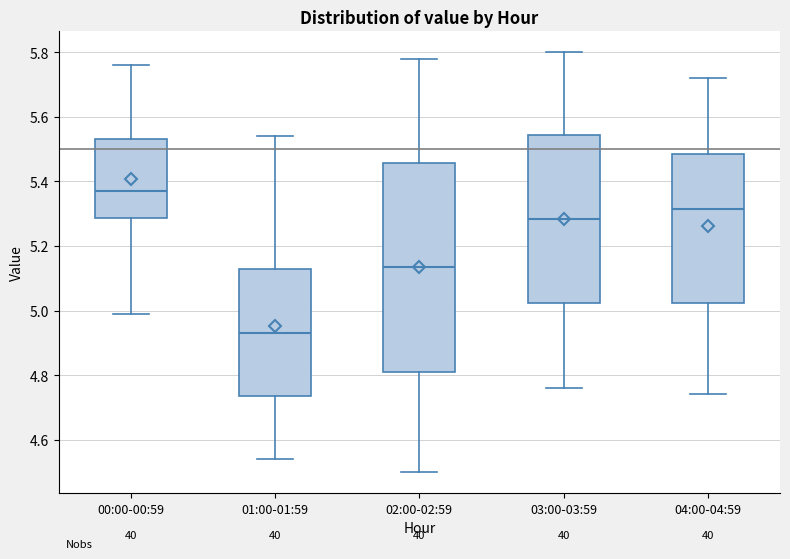

Which box has the lowest median line?

01:00-01:59